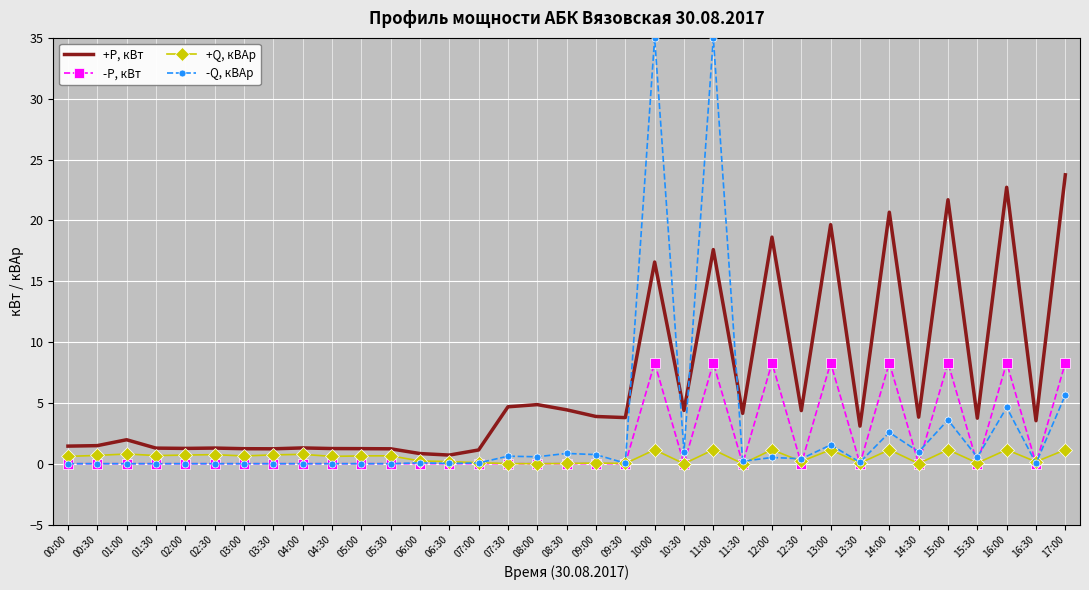

What is the approximate value of -Q, кВАр at 11:00?

35.0